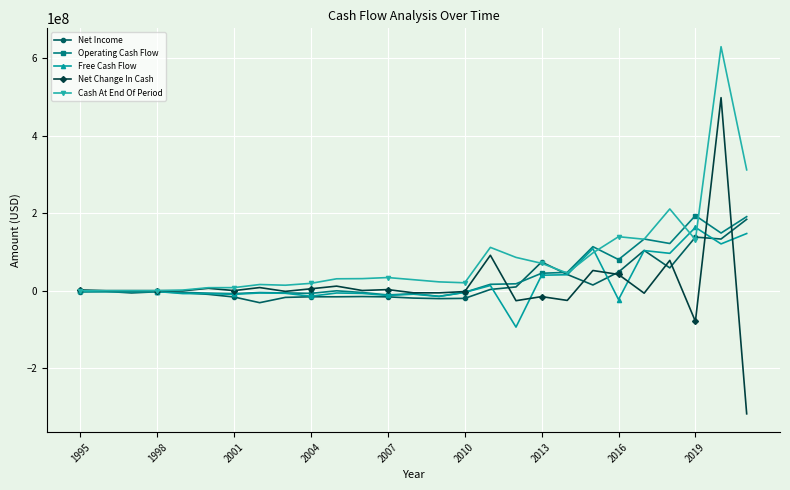

What is the greatest value displayed?

630012000